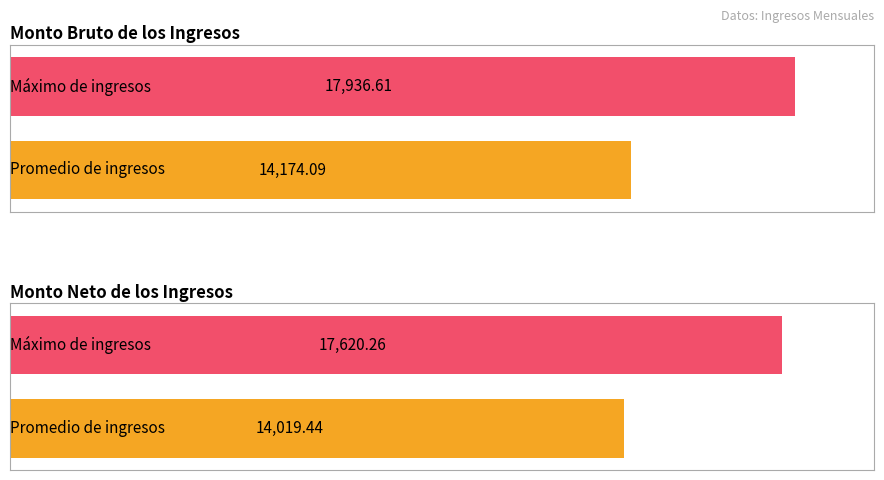

At 9, list the series in order from largest to smallest.

Monto bruto de los ingresos, Monto neto de los ingresos